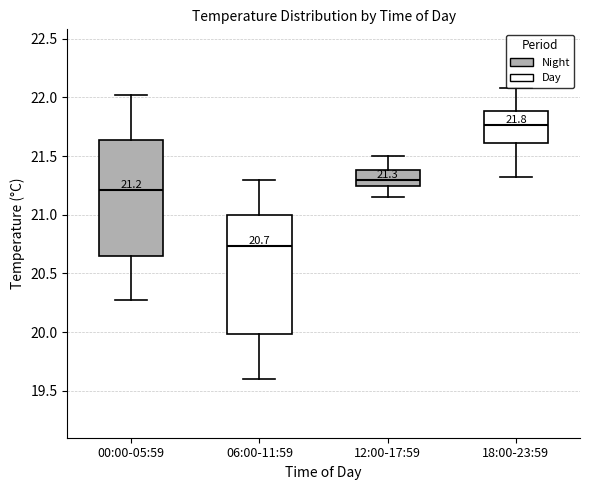

Which box's median line is the highest?

18:00-23:59